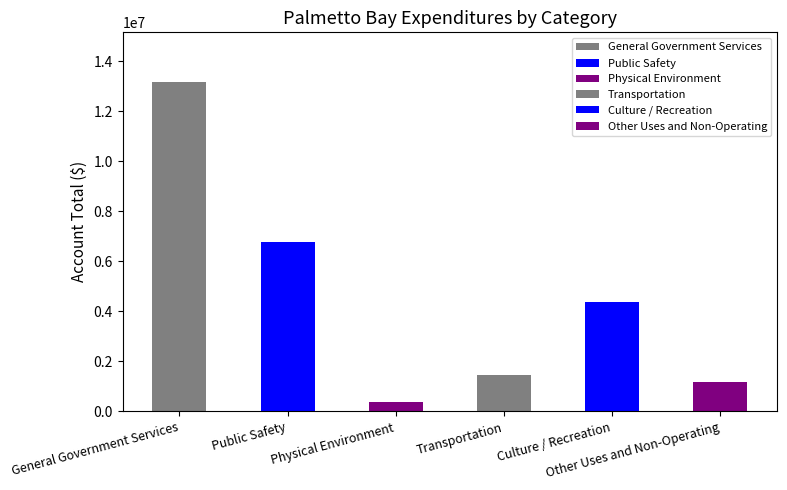

Where is the data nearest to the value 6787065?

Public Safety